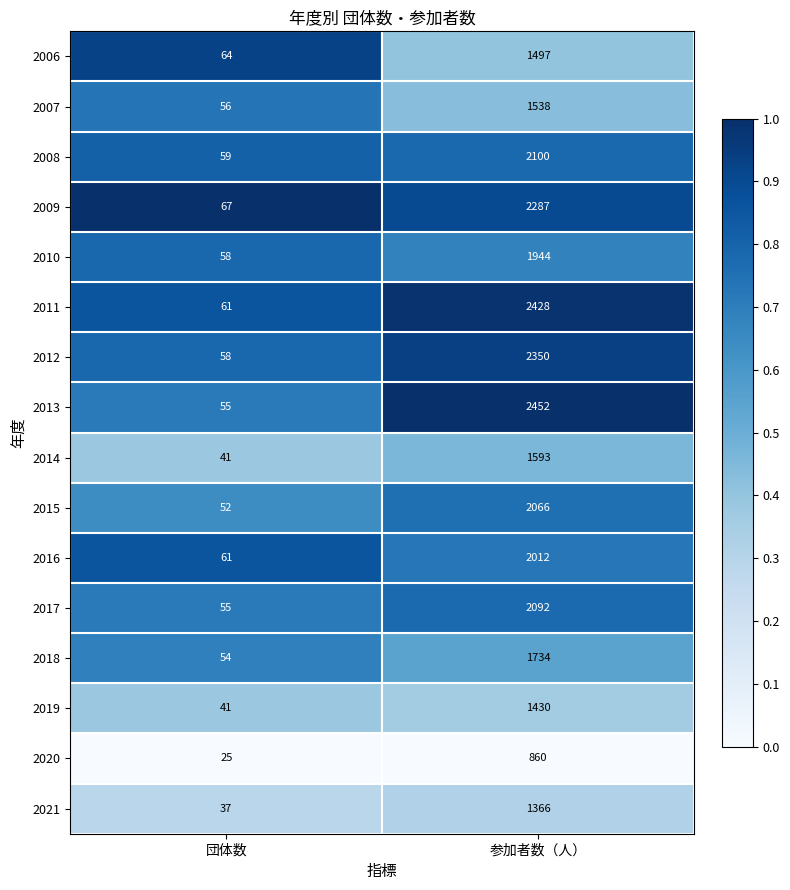

What is the spread (max minus min) of values at 団体数?

42